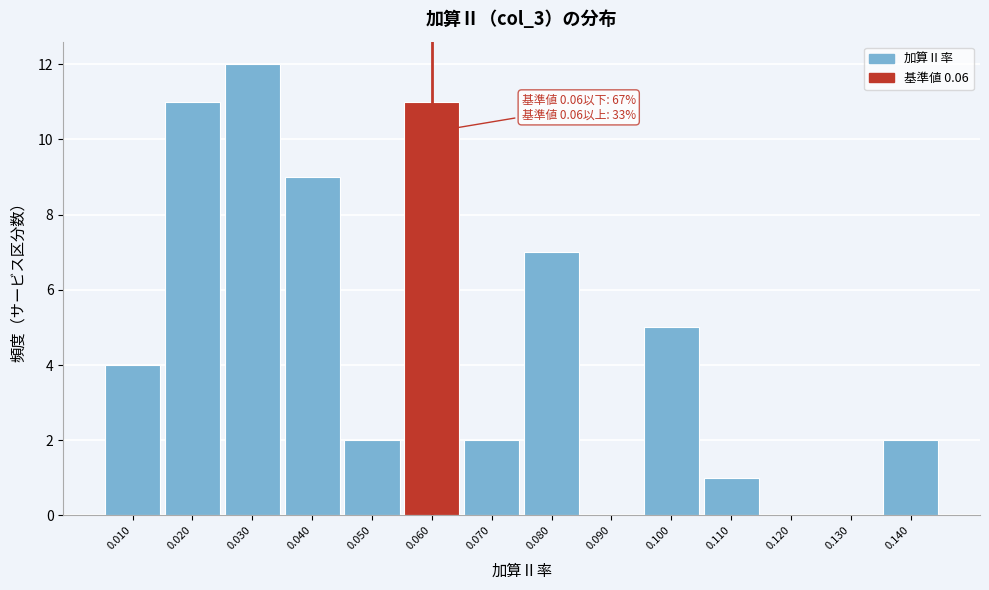

Over which range of the x-axis is the bar tallest?

0.025 to 0.035